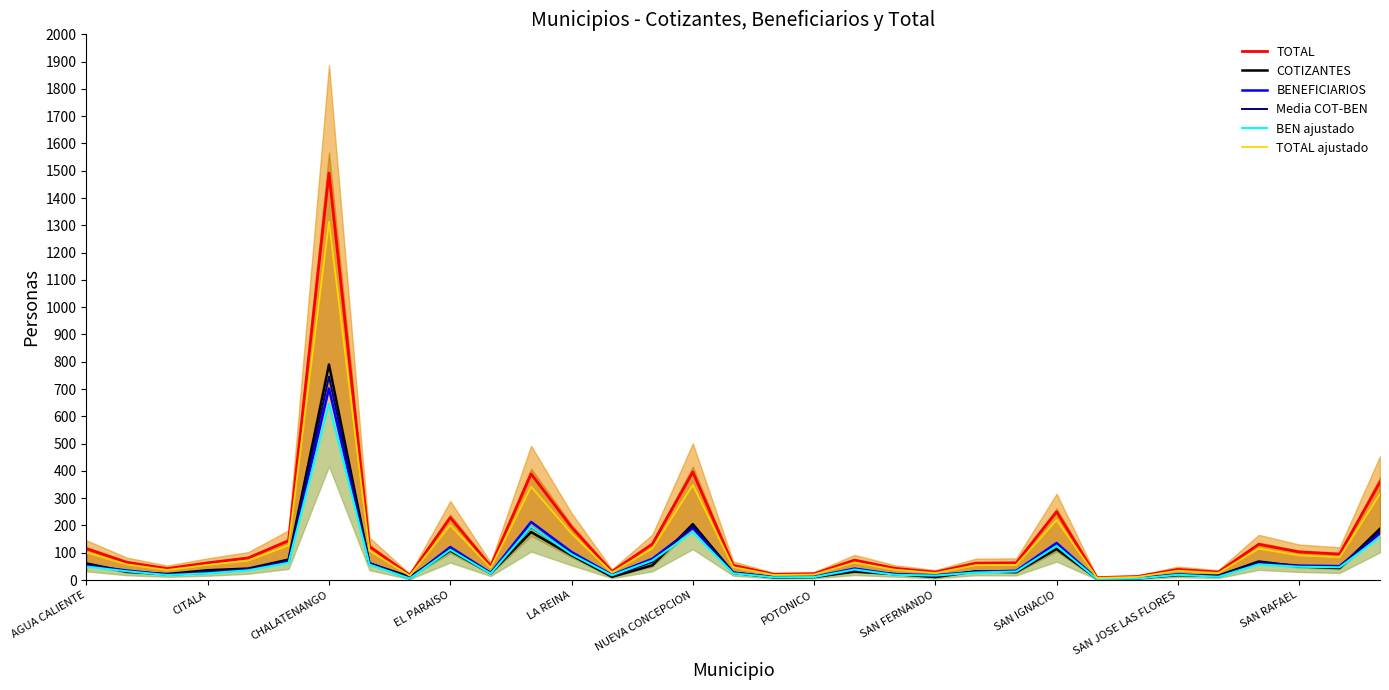

How many lines are shown in the chart?

6